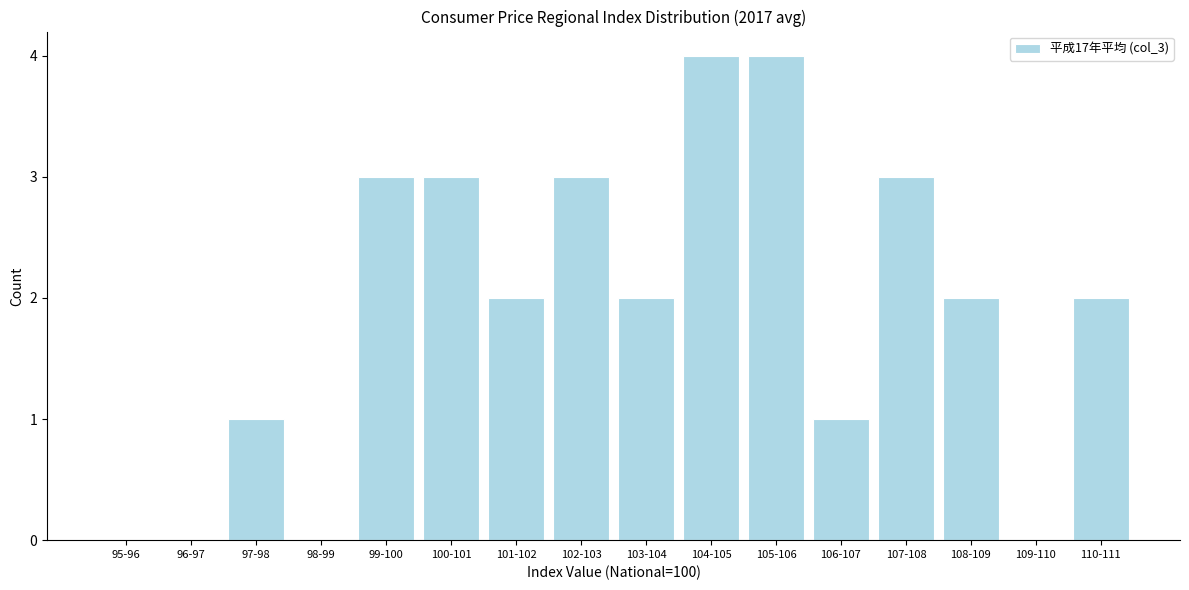

Reading left to right, transcribe all the data shown in this chart.

95-96=0	96-97=0	97-98=1	98-99=0	99-100=3	100-101=3	101-102=2	102-103=3	103-104=2	104-105=4	105-106=4	106-107=1	107-108=3	108-109=2	109-110=0	110-111=2